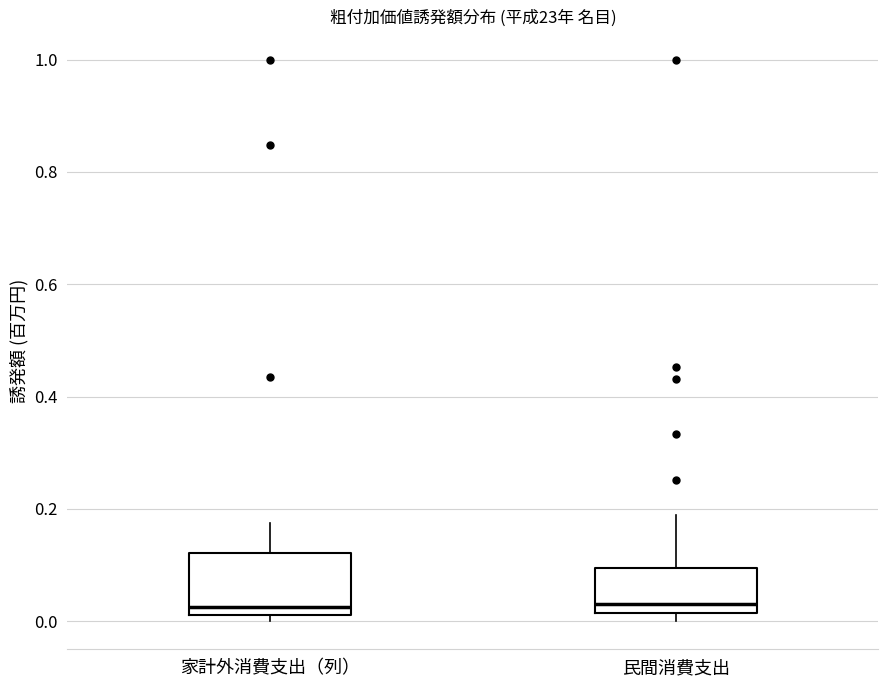

Where is the upper edge of the box for 民間消費支出 on the y-axis? The values are not printed on the chart, so give them approximately, as read against the axis.

0.10